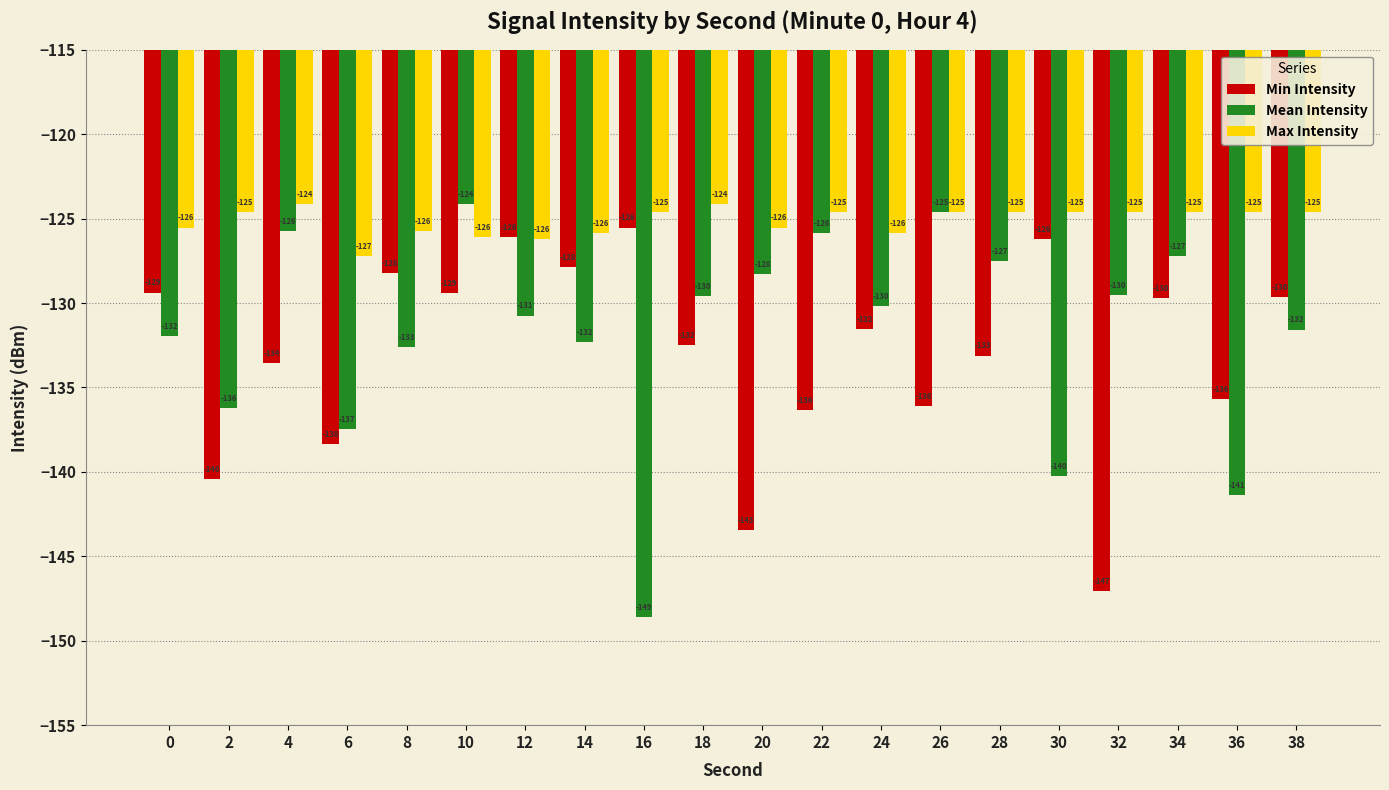

Which category has the lowest value in the Max Intensity series?

6